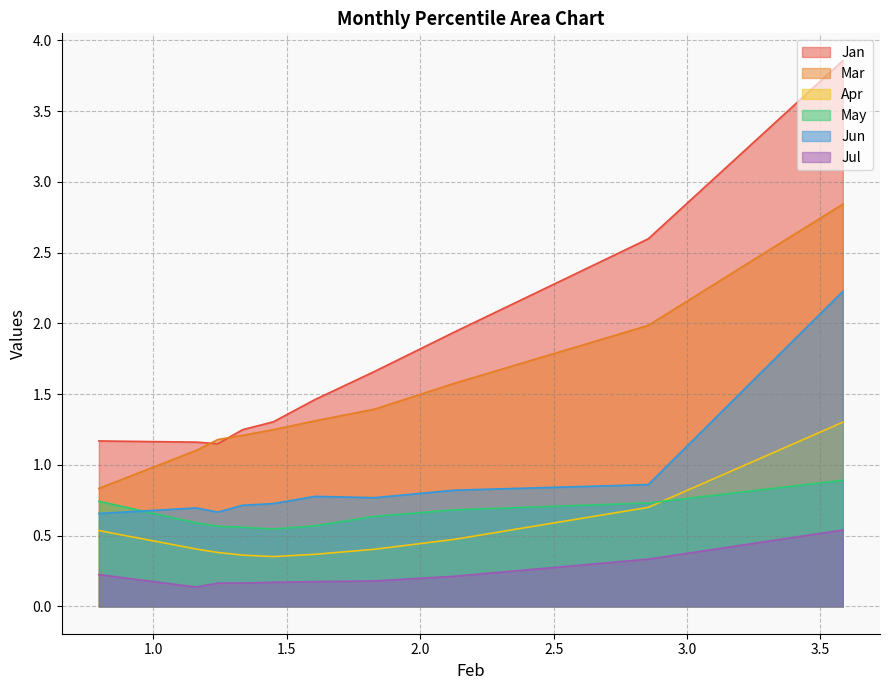

Which series has the widest spread of values?

Jan